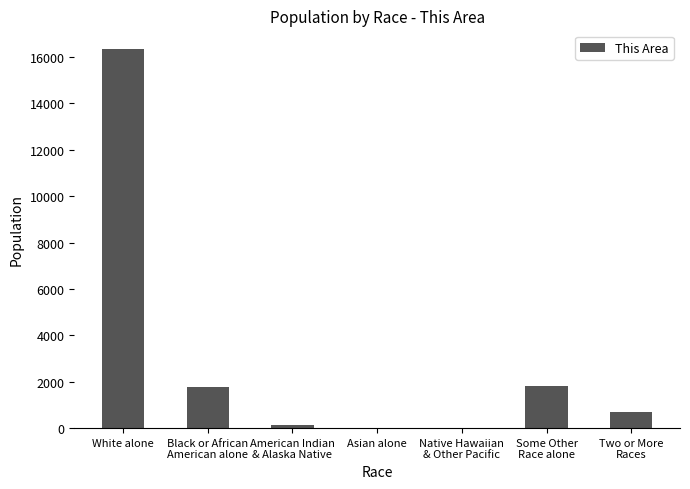

What is the sum of all values?

20778